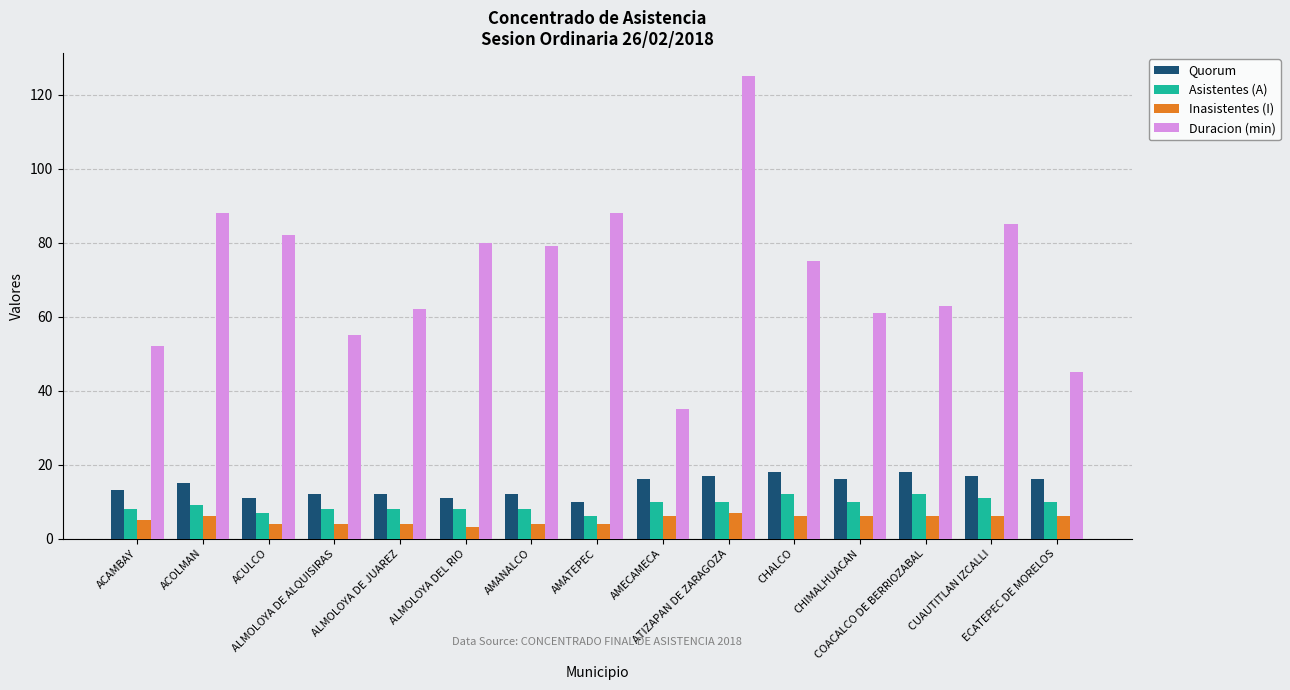

Reading right to left, what are all the values shown in this chart?

Quorum: ECATEPEC DE MORELOS=16	CUAUTITLAN IZCALLI=17	COACALCO DE BERRIOZABAL=18	CHIMALHUACAN=16	CHALCO=18	ATIZAPAN DE ZARAGOZA=17	AMECAMECA=16	AMATEPEC=10	AMANALCO=12	ALMOLOYA DEL RIO=11	ALMOLOYA DE JUAREZ=12	ALMOLOYA DE ALQUISIRAS=12	ACULCO=11	ACOLMAN=15	ACAMBAY=13
Asistentes (A): ECATEPEC DE MORELOS=10	CUAUTITLAN IZCALLI=11	COACALCO DE BERRIOZABAL=12	CHIMALHUACAN=10	CHALCO=12	ATIZAPAN DE ZARAGOZA=10	AMECAMECA=10	AMATEPEC=6	AMANALCO=8	ALMOLOYA DEL RIO=8	ALMOLOYA DE JUAREZ=8	ALMOLOYA DE ALQUISIRAS=8	ACULCO=7	ACOLMAN=9	ACAMBAY=8
Inasistentes (I): ECATEPEC DE MORELOS=6	CUAUTITLAN IZCALLI=6	COACALCO DE BERRIOZABAL=6	CHIMALHUACAN=6	CHALCO=6	ATIZAPAN DE ZARAGOZA=7	AMECAMECA=6	AMATEPEC=4	AMANALCO=4	ALMOLOYA DEL RIO=3	ALMOLOYA DE JUAREZ=4	ALMOLOYA DE ALQUISIRAS=4	ACULCO=4	ACOLMAN=6	ACAMBAY=5
Duracion (min): ECATEPEC DE MORELOS=45	CUAUTITLAN IZCALLI=85	COACALCO DE BERRIOZABAL=63	CHIMALHUACAN=61	CHALCO=75	ATIZAPAN DE ZARAGOZA=125	AMECAMECA=35	AMATEPEC=88	AMANALCO=79	ALMOLOYA DEL RIO=80	ALMOLOYA DE JUAREZ=62	ALMOLOYA DE ALQUISIRAS=55	ACULCO=82	ACOLMAN=88	ACAMBAY=52